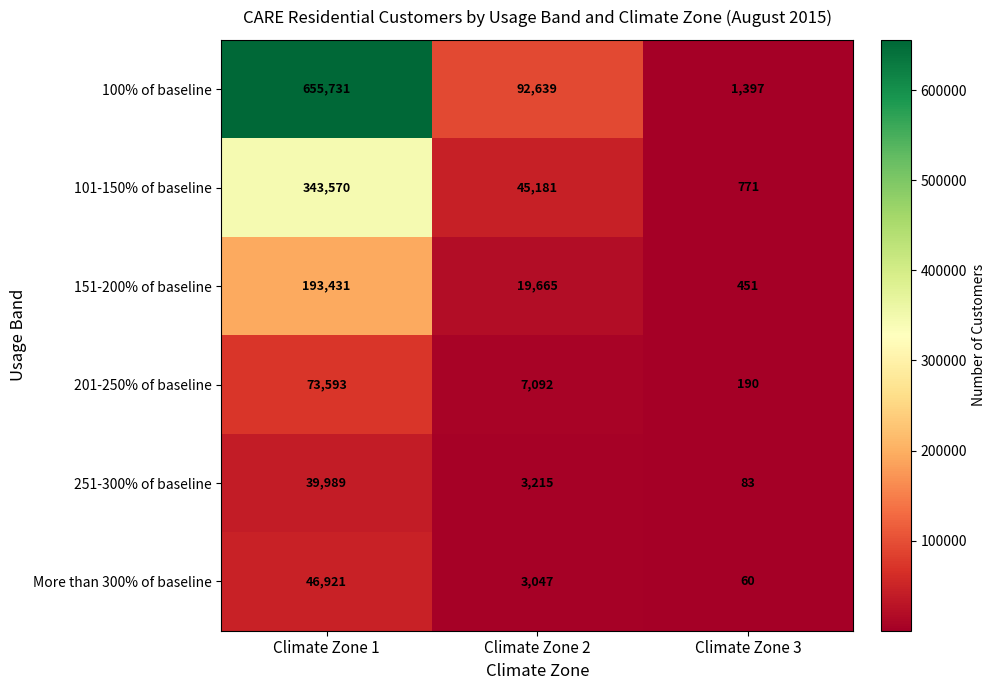

At which category is the sum across all series the highest?

Climate Zone 1